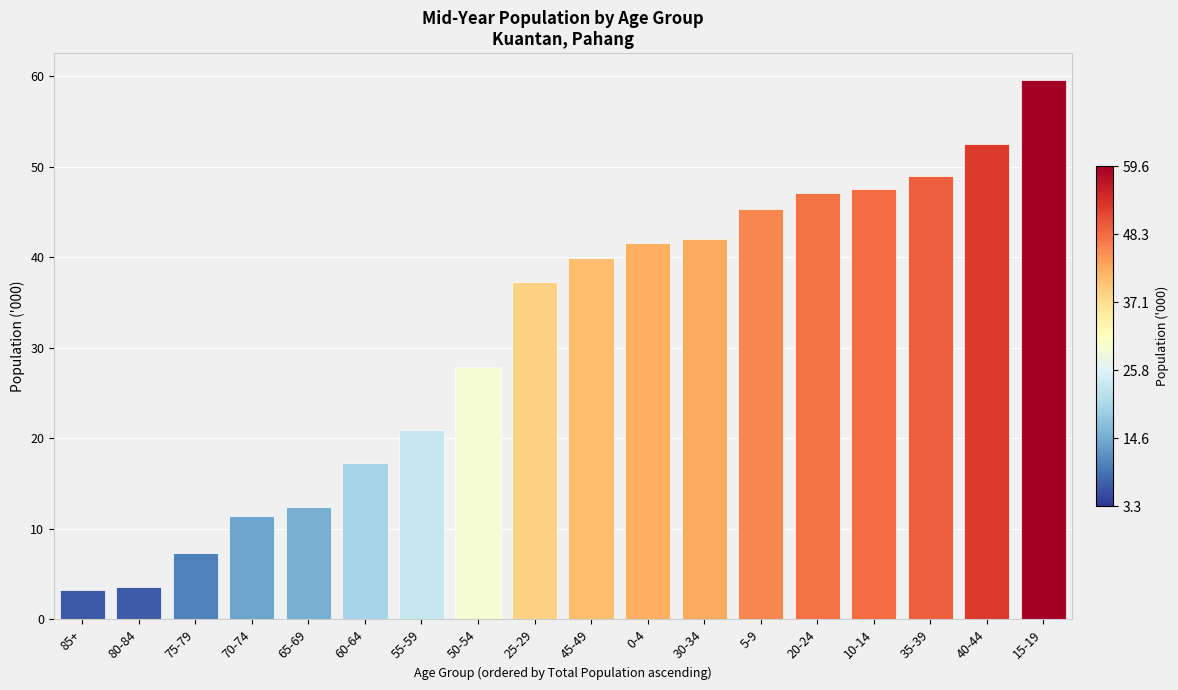

What is the change in value from 55-59 to 40-44?

+31.6